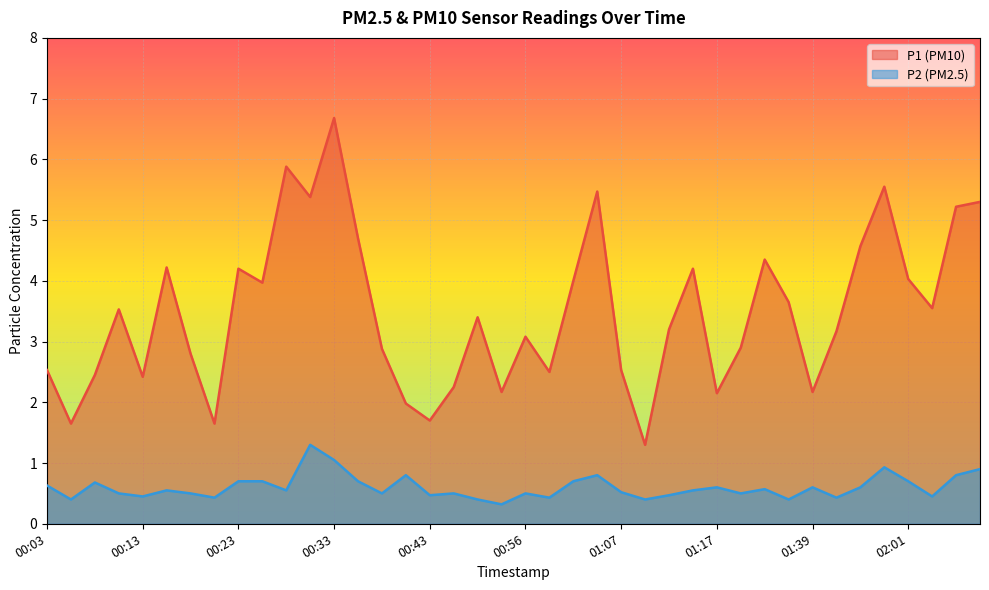

Which series has the widest spread of values?

P1 (PM10)